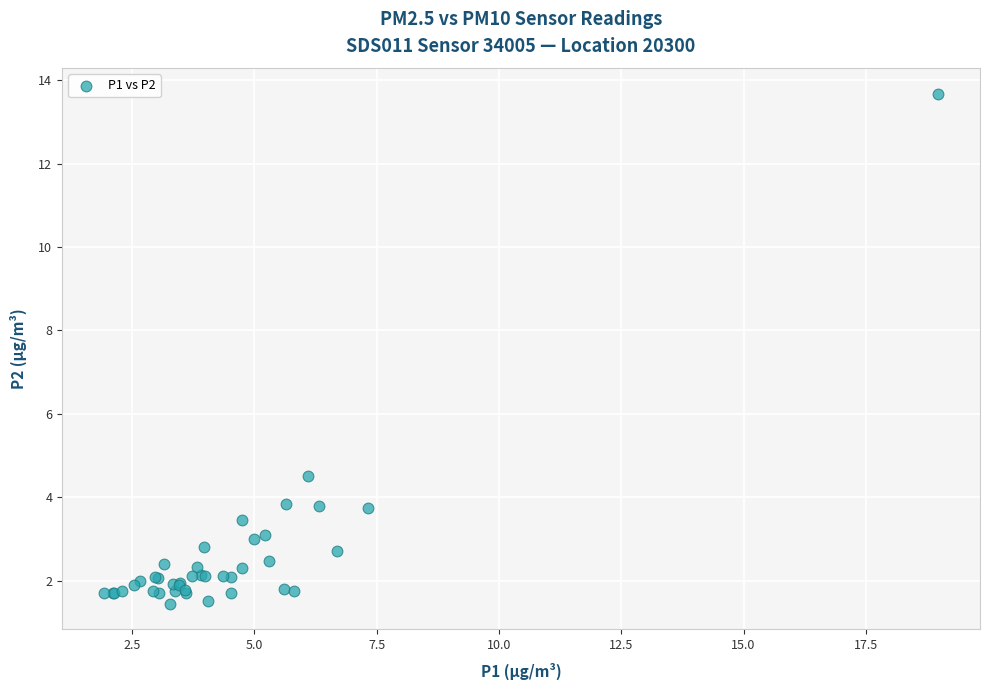

What Y value in the scatter plot is closest to 7?

4.5